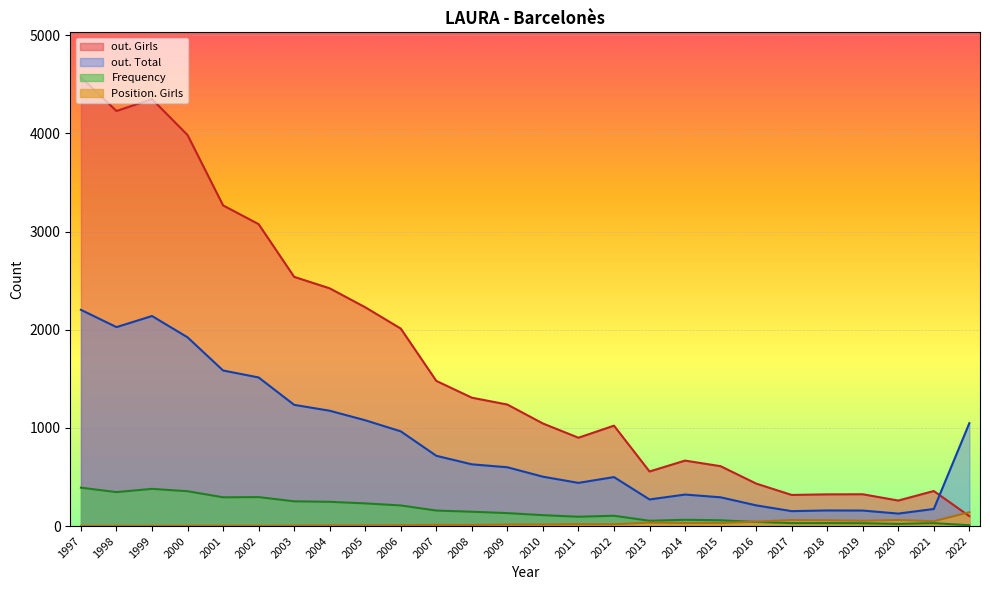

True or false: out. Total has a value of 49 at 2019.

False